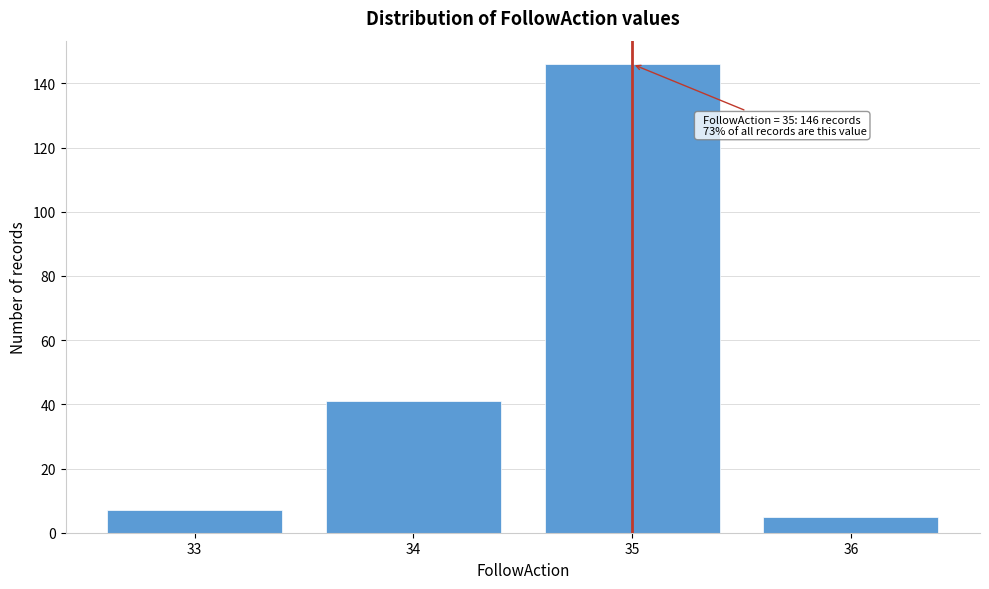

Reading left to right, list all the values displayed in this chart.

33=7	34=41	35=146	36=5